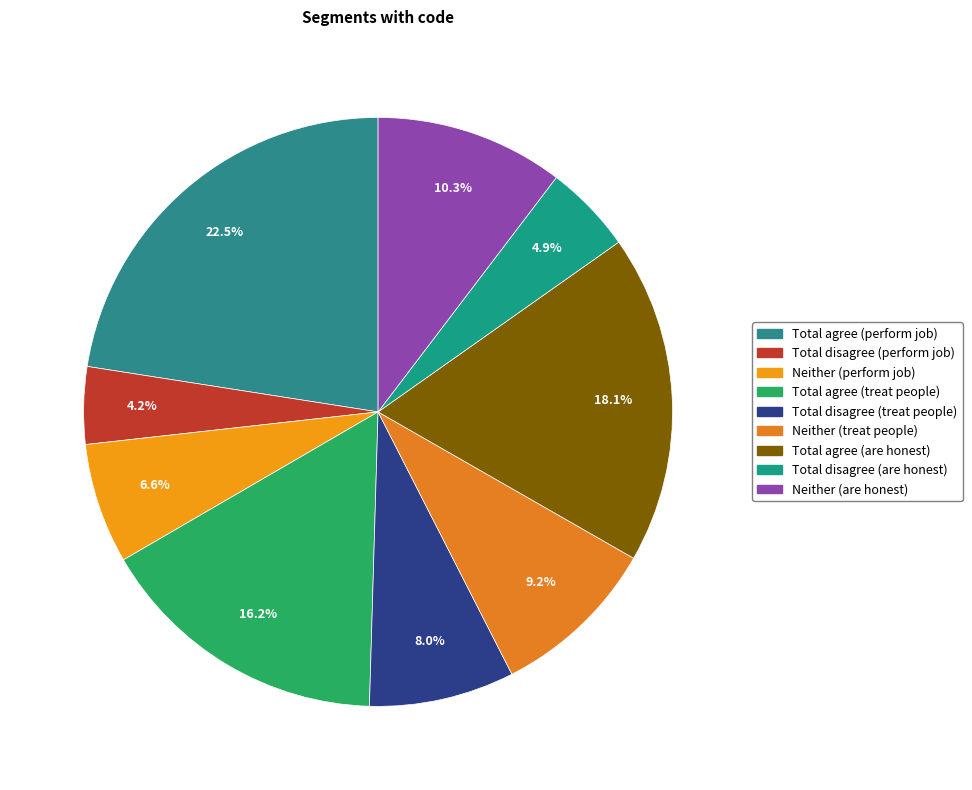

Which slice is the smallest?

Total disagree (perform job)